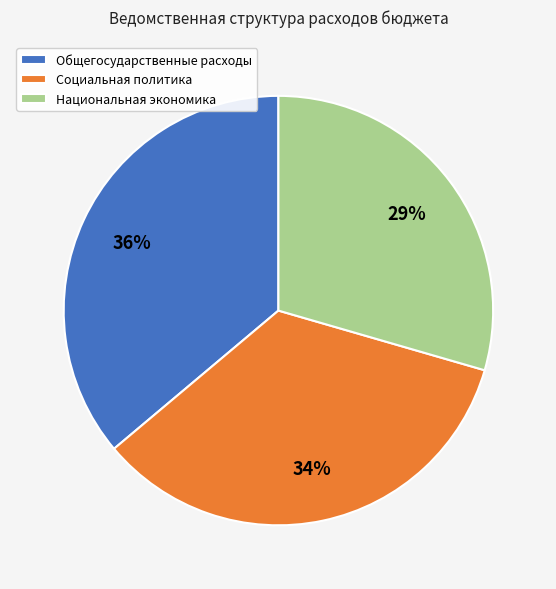

Is the sum of Национальная экономика and Общегосударственные расходы greater than half?

Yes